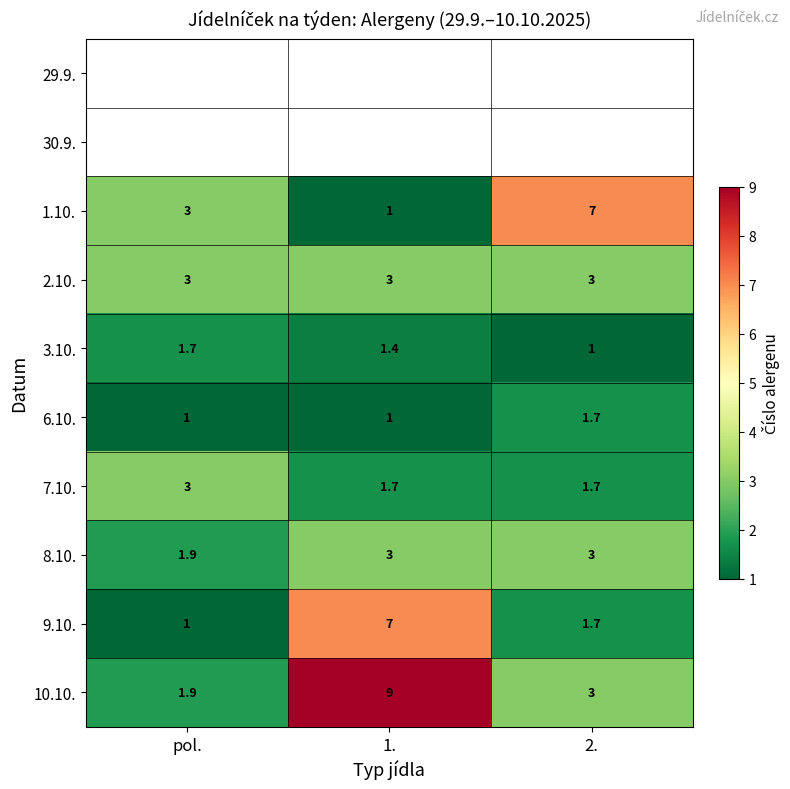

What is the maximum value for 1.10.?

7.0